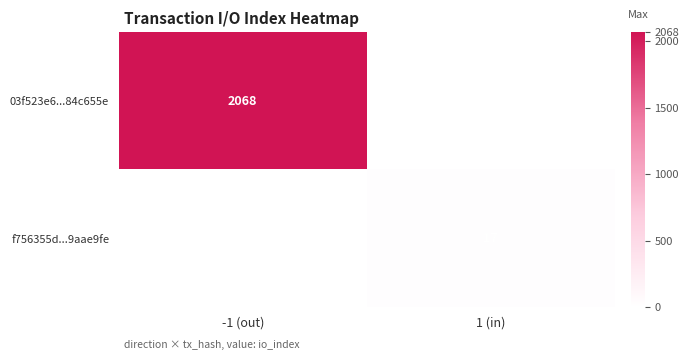

Is it true that f756355d...9aae9fe equals 17 at 1 (in)?

True